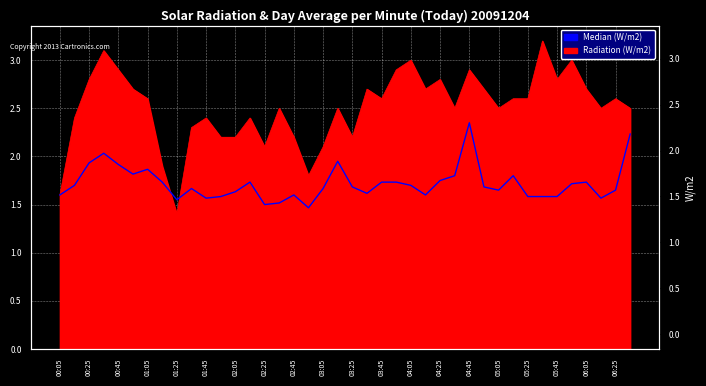

How many points are lower than both their immediate neighbors (excluding endpoints)?

9